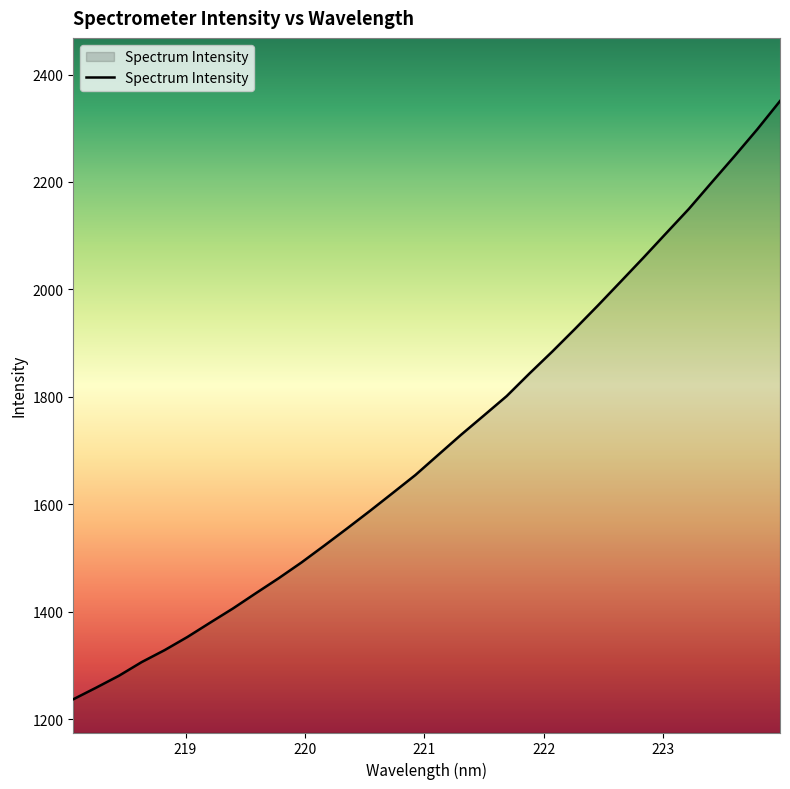

What is the minimum value shown in the chart?

1237.2